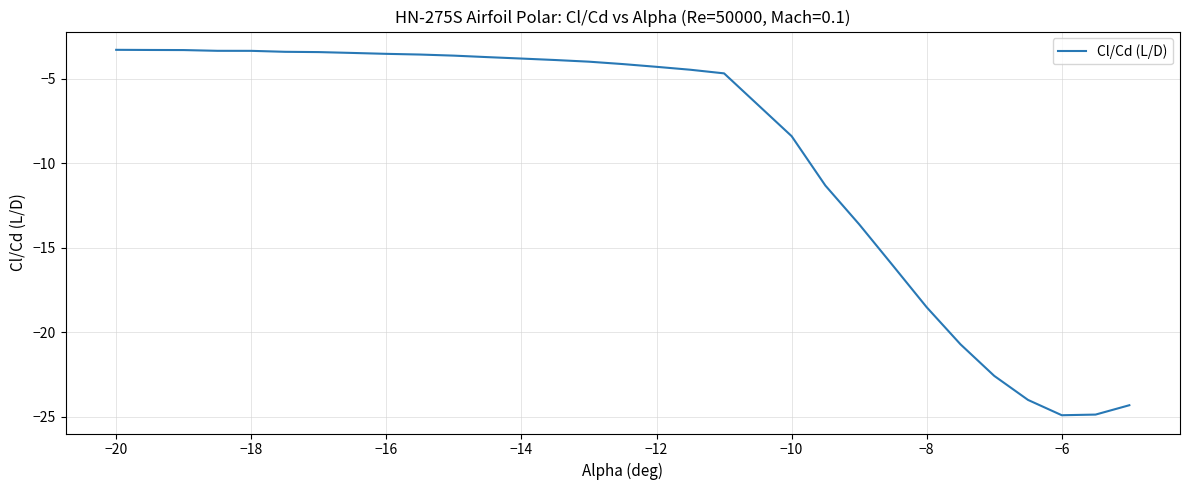

What is the minimum value shown in the chart?

-24.9